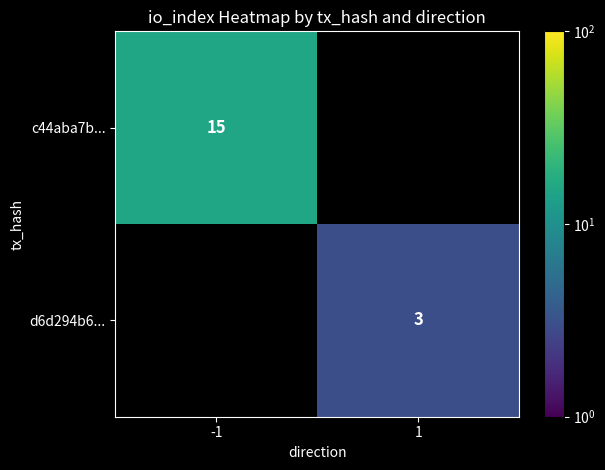

The value of d6d294b6... at 1 is 1. True or false?

False